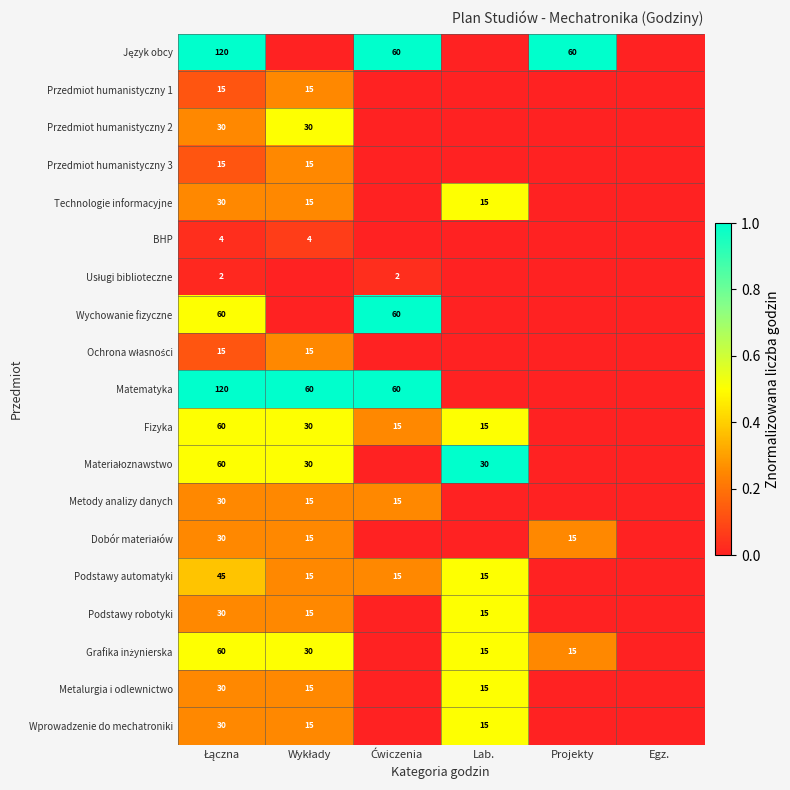

What is the spread (max minus min) of values at Lab.?

1.0